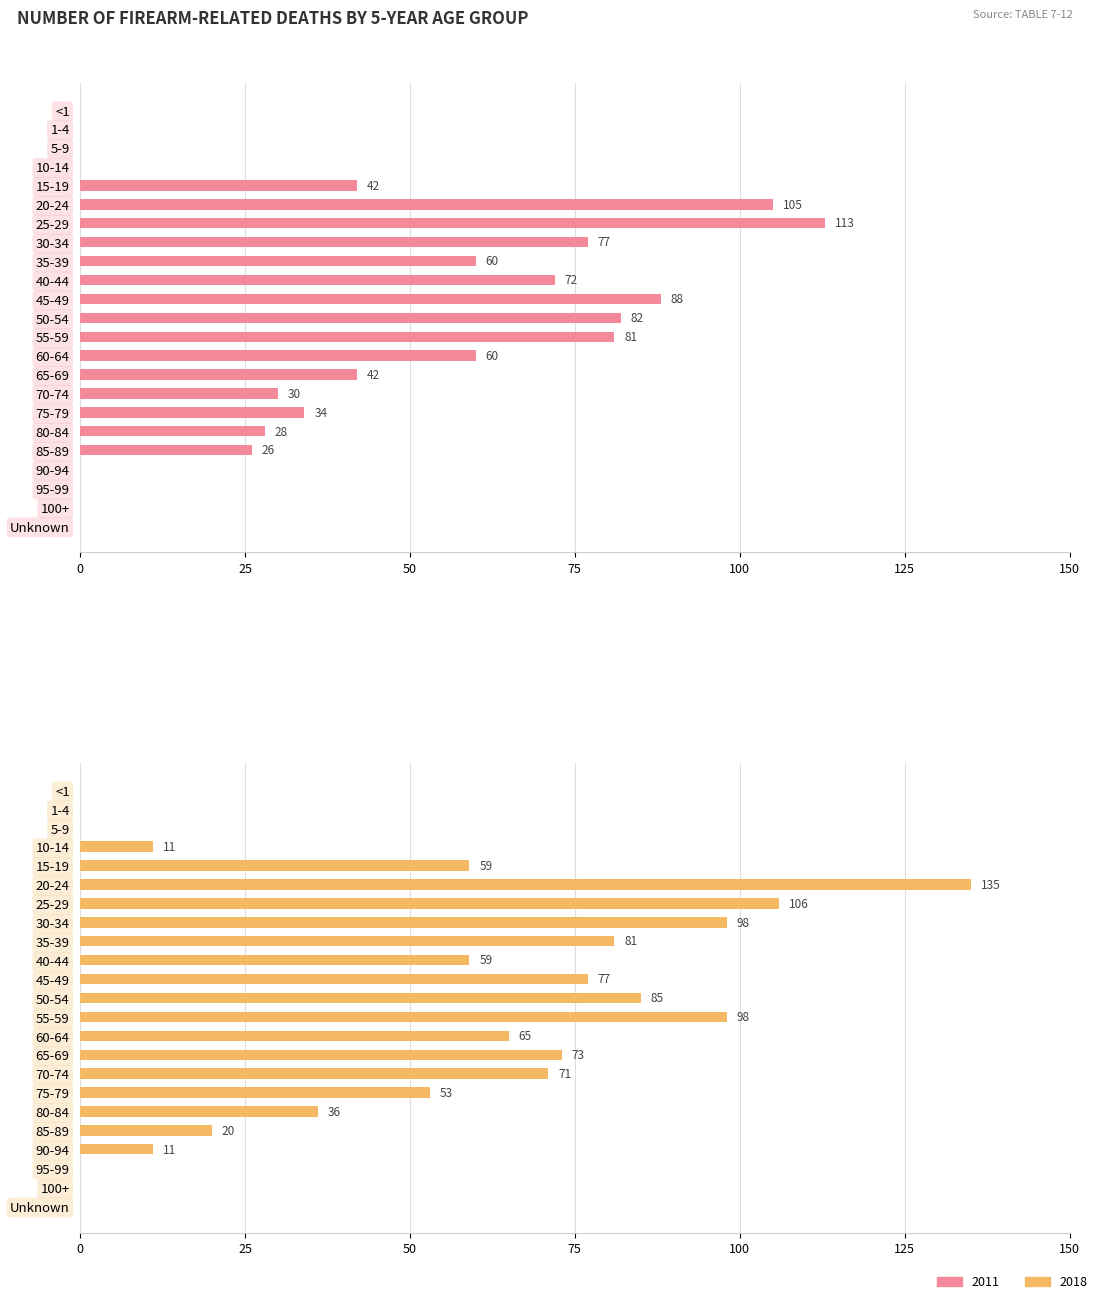

Between 80-84 and 95-99, which series saw the biggest shift?

2018